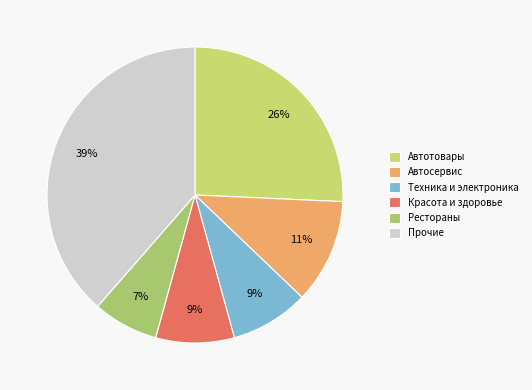

Is there a majority slice in this chart?

No